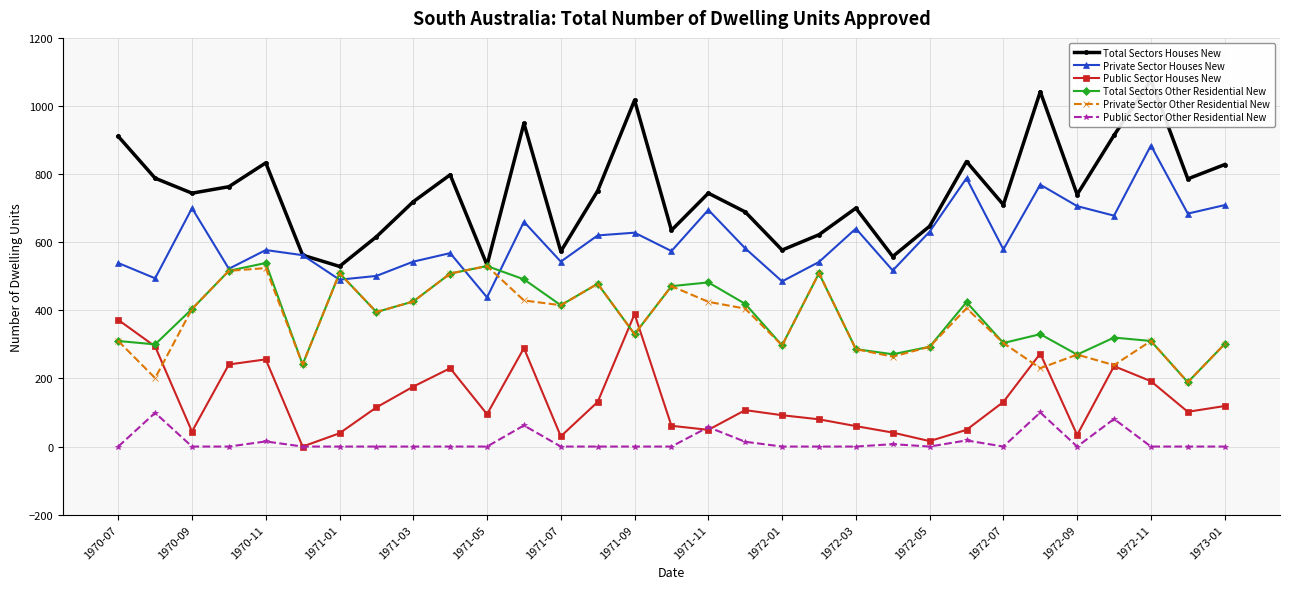

How many lines are shown in the chart?

6